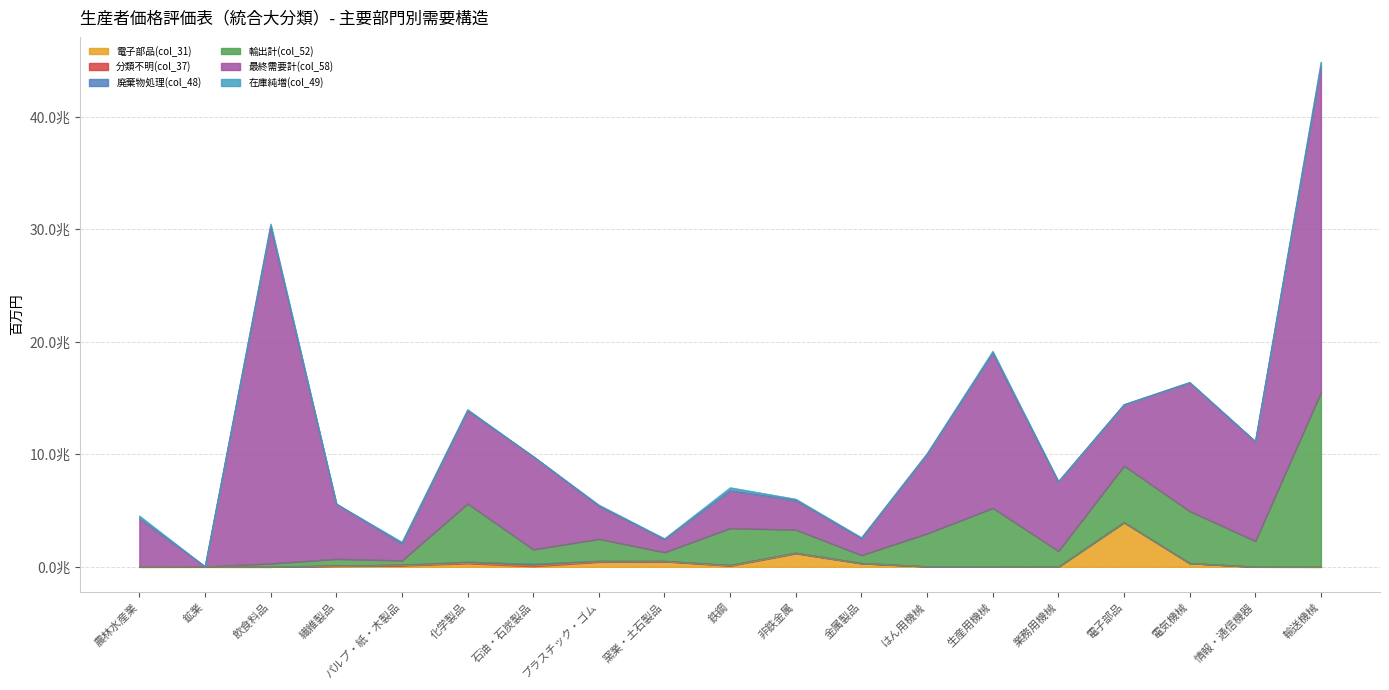

True or false: 廃棄物処理(col_48) has more than 1 interior local peaks.

True